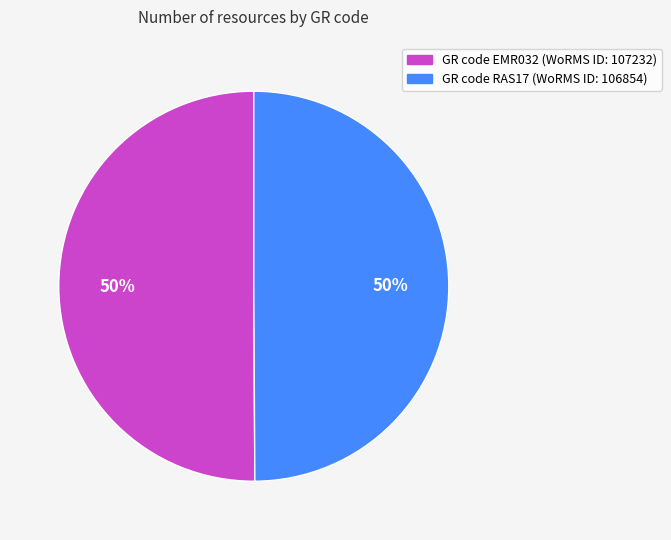

Count the number of slices in the pie.

2